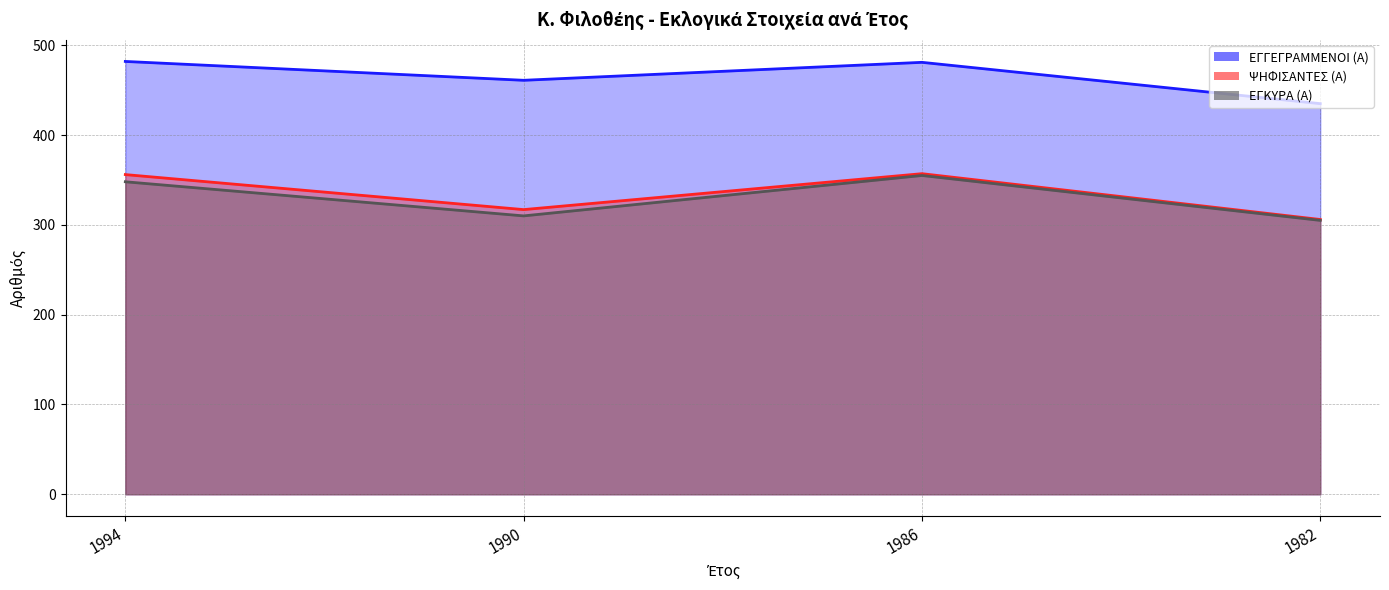

What is the total value across all series at 1990?

1088